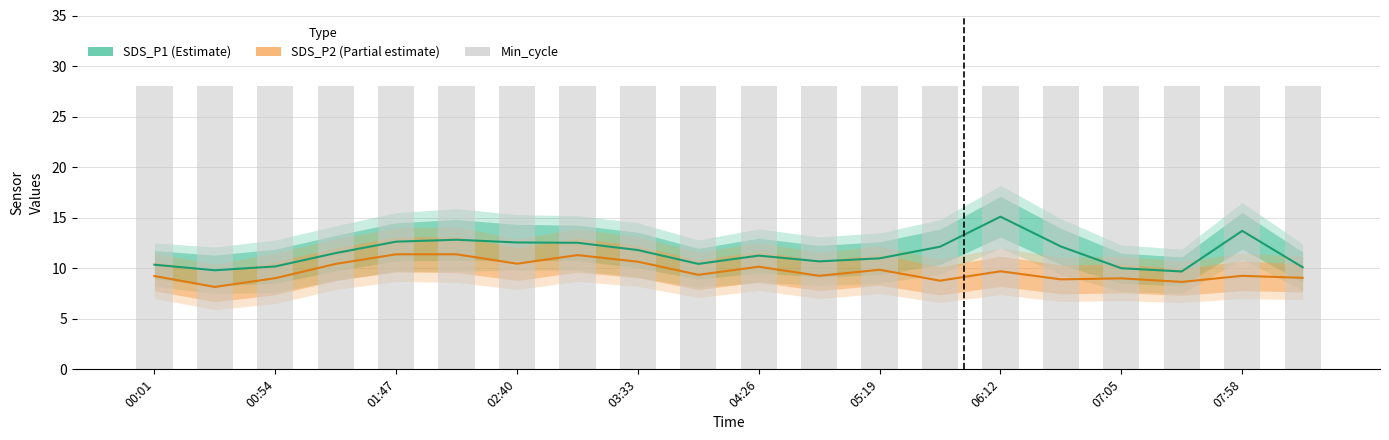

Which series has the largest total across all categories?

Min_cycle